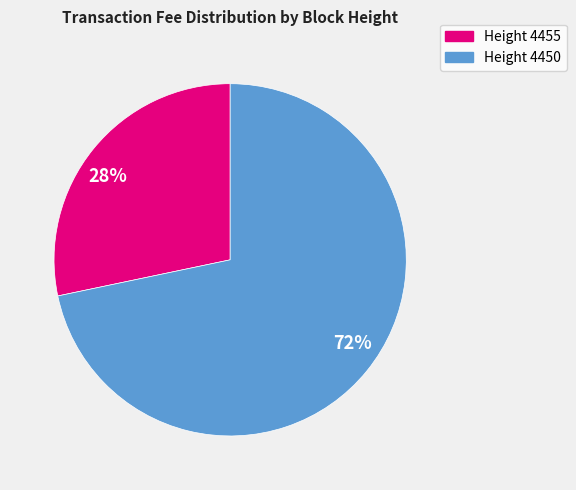

Is it true that 72% is 62% of the pie?

False